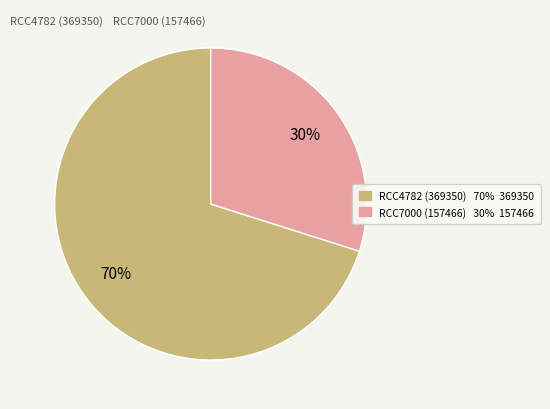

To the nearest percent, what is the average slice percentage?

50%